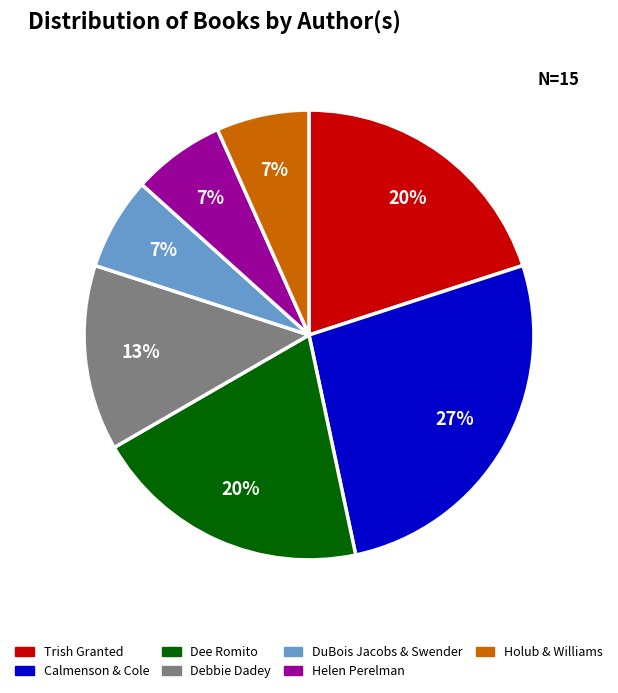

Does any single category account for the majority?

No